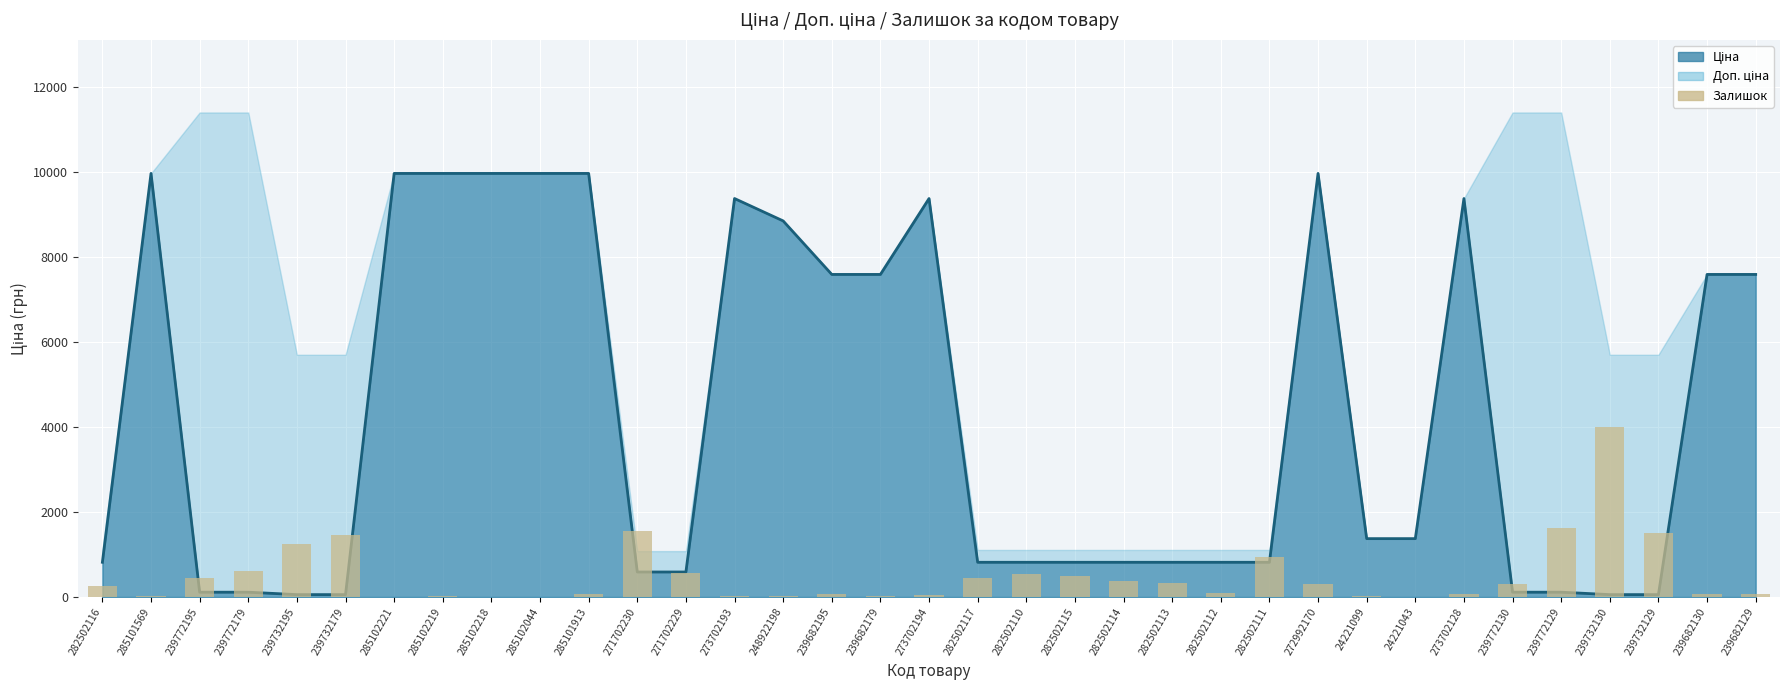

Does the chart contain stacked bars?

No